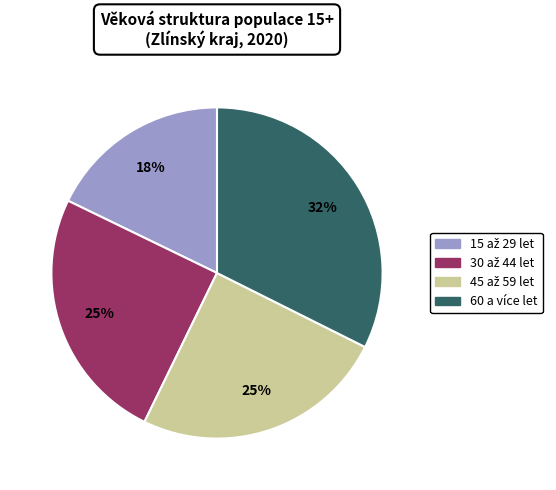

Which slice is the largest?

60 a více let